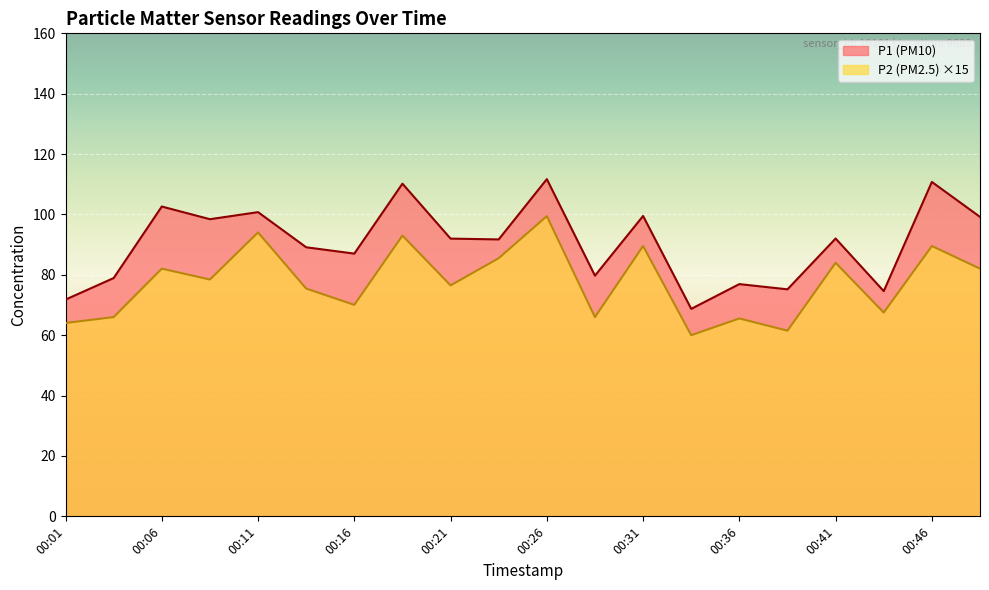

Reading left to right, list all the values displayed in this chart.

P1: 00:01=71.8	00:04=78.9	00:06=102.6	00:09=98.4	00:11=100.8	00:13=89.1	00:16=87.0	00:18=110.2	00:21=92.0	00:23=91.7	00:26=111.7	00:28=79.7	00:31=99.5	00:33=68.7	00:36=76.9	00:38=75.2	00:41=92.0	00:43=74.6	00:46=110.8	00:48=99.2
P2: 00:01=64.0	00:04=66.0	00:06=82.0	00:09=78.5	00:11=94.0	00:13=75.5	00:16=70.0	00:18=93.0	00:21=76.5	00:23=85.5	00:26=99.5	00:28=66.0	00:31=89.5	00:33=60.0	00:36=65.5	00:38=61.5	00:41=84.0	00:43=67.5	00:46=89.5	00:48=82.0